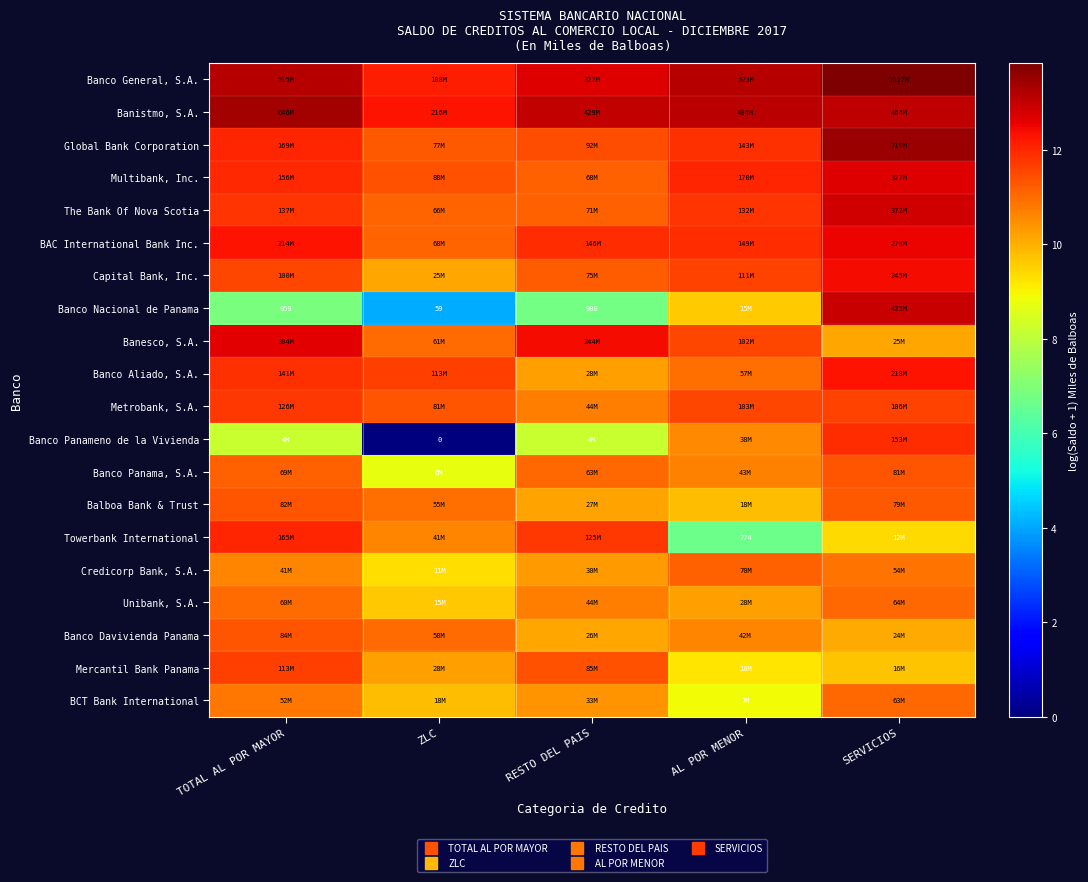

What is the minimum value for Banco General, S.A.?

12.1